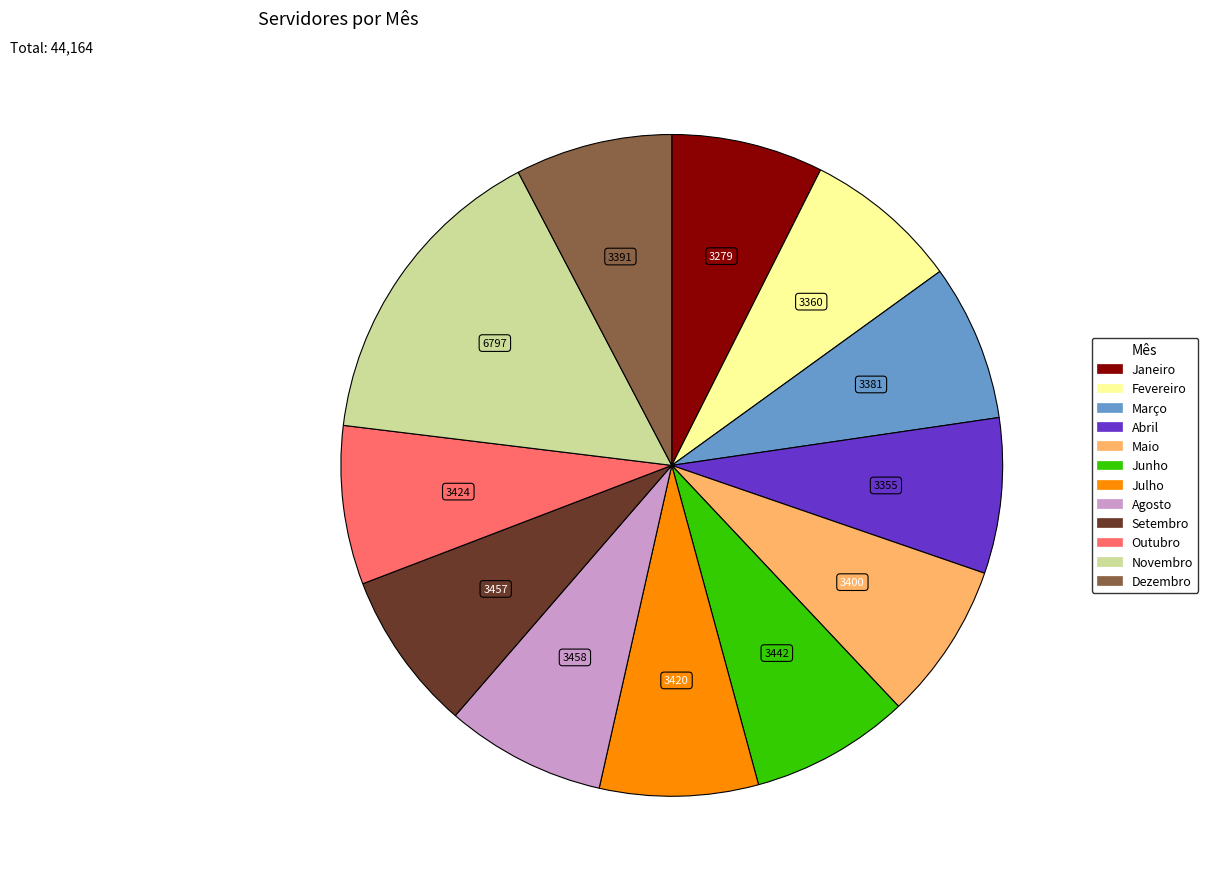

Approximately how many times larger is the value at Outubro compared to Dezembro?

1.0